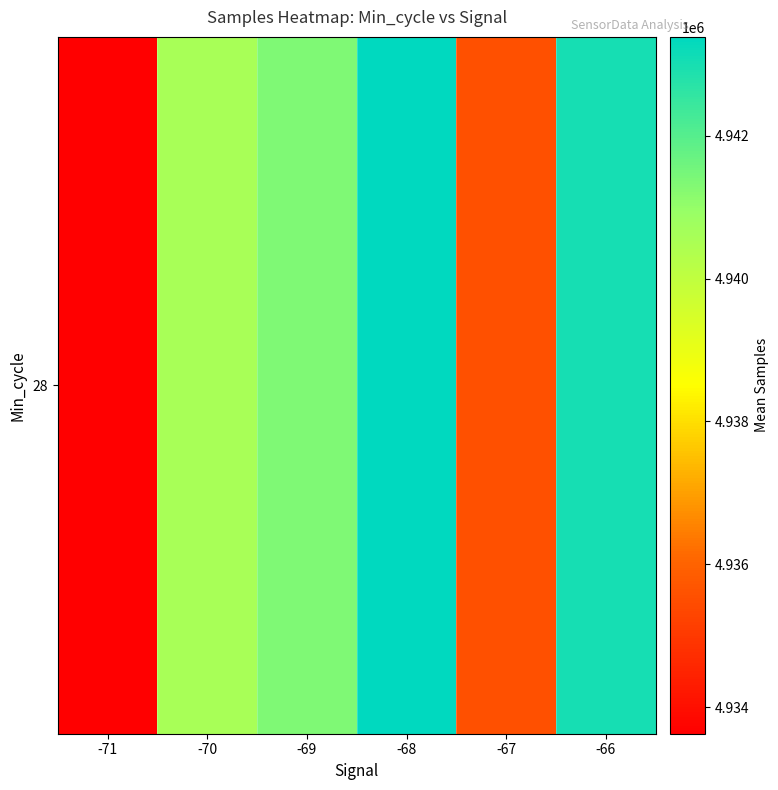

What is the ratio of the value at -67 to the value at -68?

1.0